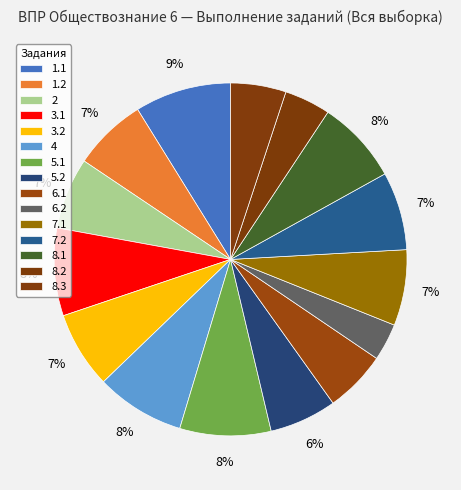

How many segments does this pie chart have?

15